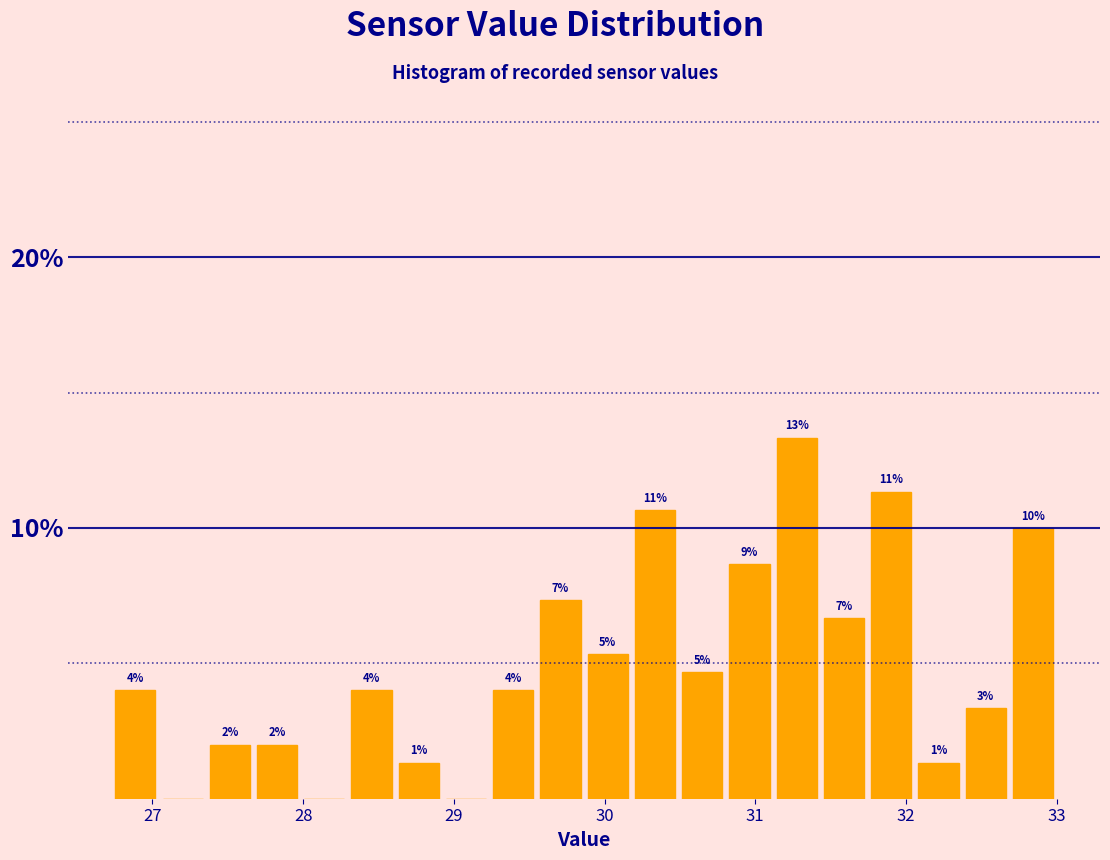

Around what value on the x-axis is the tallest bar? Give the approximate position of its centre, as read against the axis.

31.3